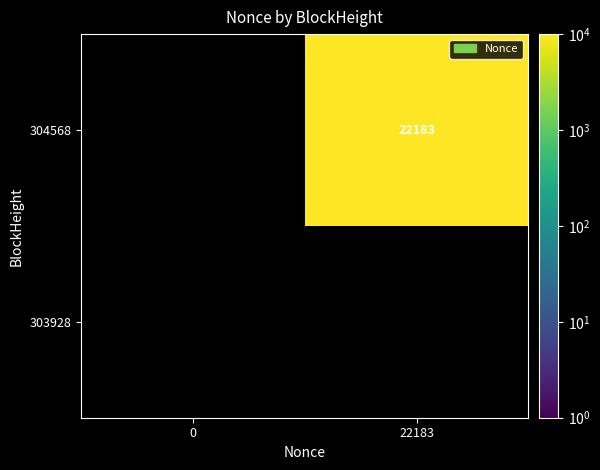

The row_0 series shows 38347 at 22183. True or false?

False